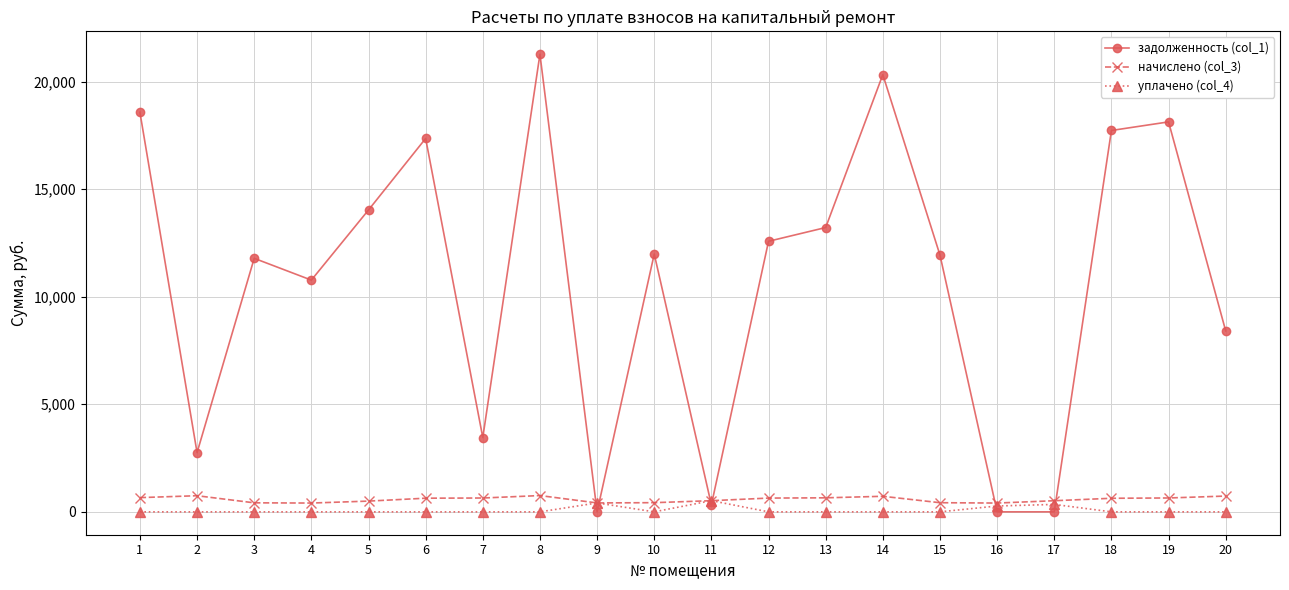

Which series has the largest range (max minus min)?

задолженность (col_1)